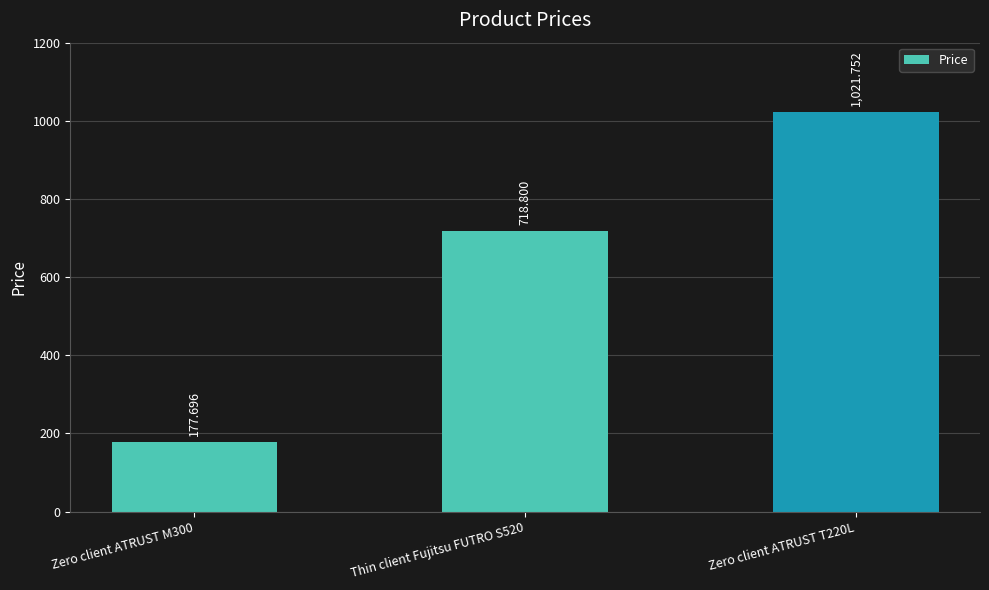

Rank the categories by value from highest to lowest.

Zero client ATRUST T220L, Thin client Fujitsu FUTRO S520, Zero client ATRUST M300